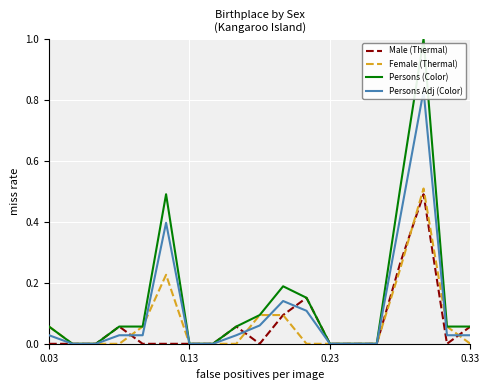

Which series has the largest total across all categories?

Persons (Color)